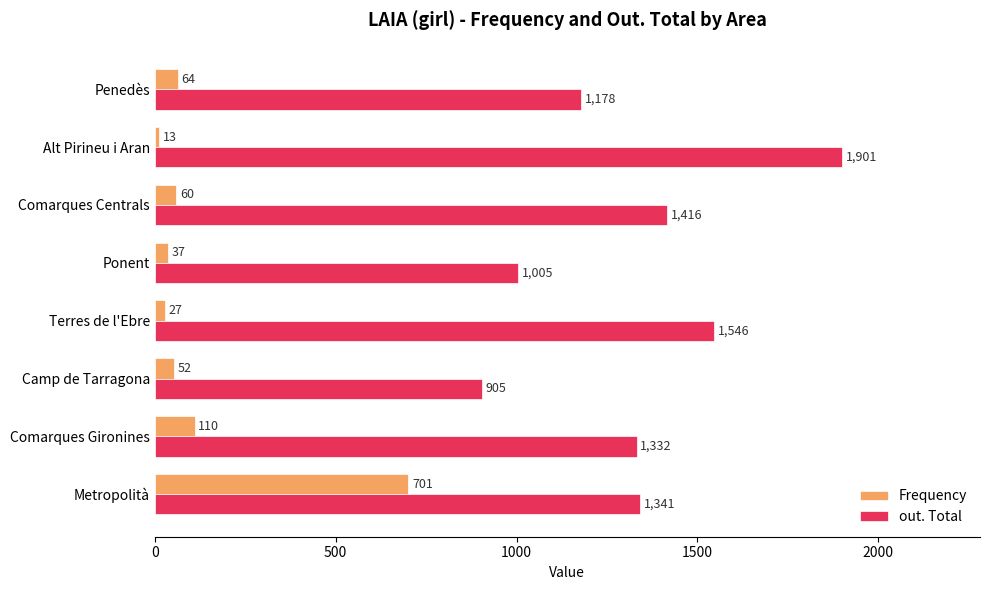

What is the difference between the maximum and second lowest values in the Frequency series?

674